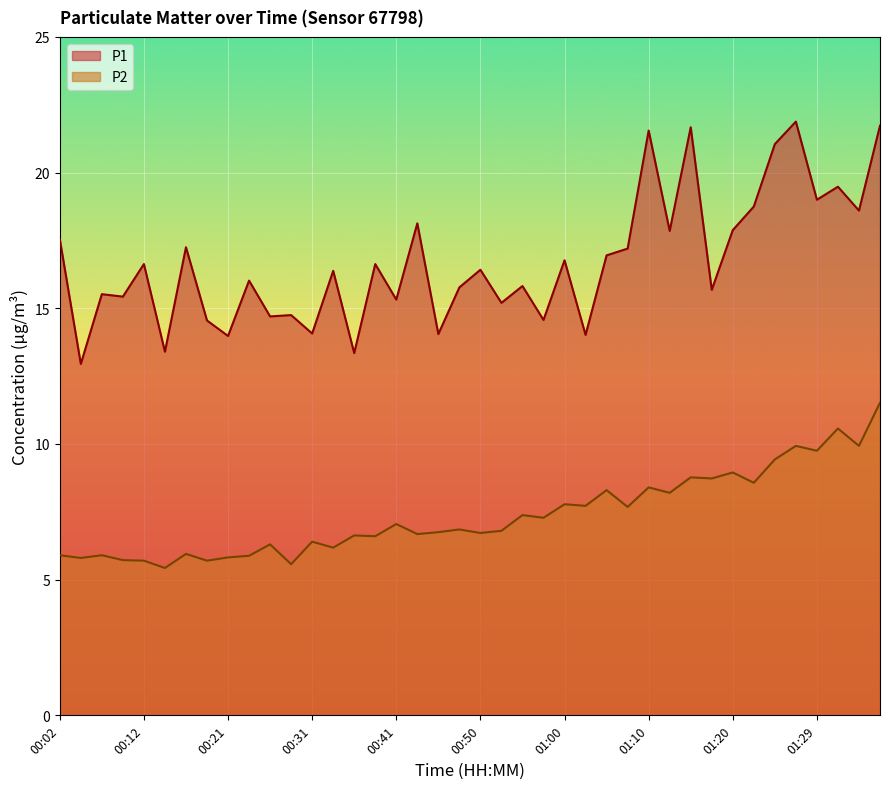

What value does the P1 series have at 00:48?

15.8